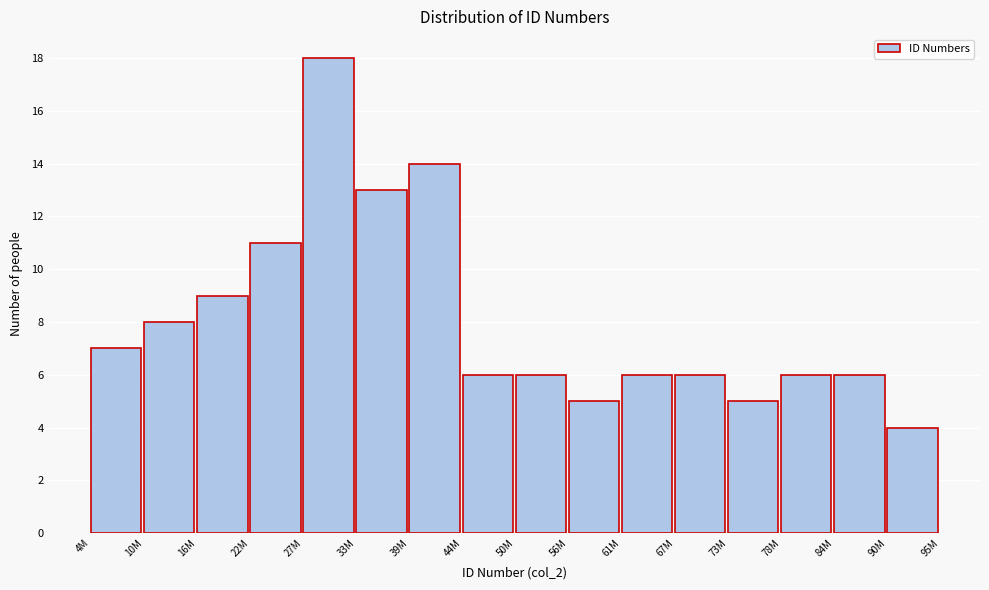

Reading left to right, what are all the values shown in this chart?

4M=7	10M=8	16M=9	22M=11	27M=18	33M=13	39M=14	44M=6	50M=6	56M=5	61M=6	67M=6	73M=5	78M=6	84M=6	90M=4